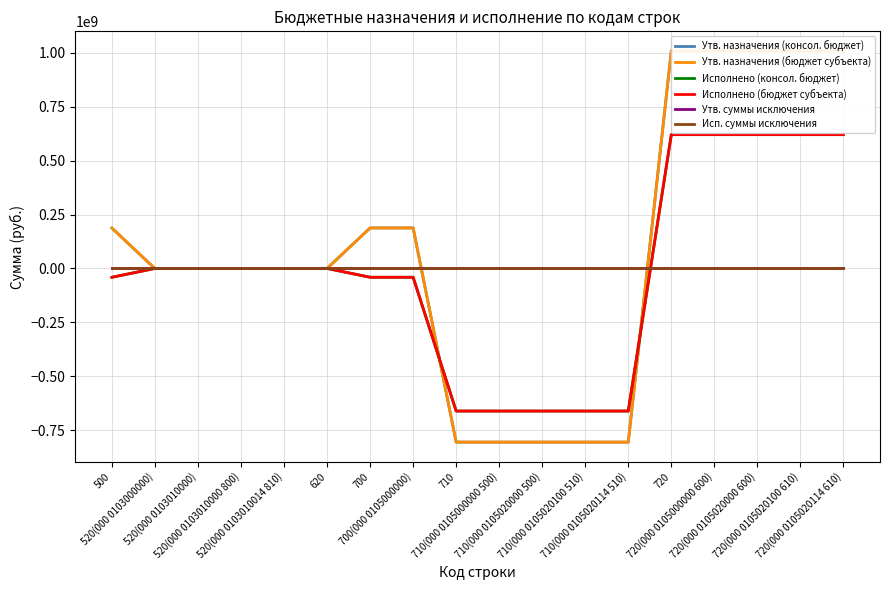

Rank the categories by Утв. суммы исключения value from lowest to highest.

500, 520(000 0103000000), 520(000 0103010000), 520(000 0103010000 800), 520(000 0103010014 810), 620, 700, 700(000 0105000000), 710, 710(000 0105000000 500), 710(000 0105020000 500), 710(000 0105020100 510), 710(000 0105020114 510), 720, 720(000 0105000000 600), 720(000 0105020000 600), 720(000 0105020100 610), 720(000 0105020114 610)